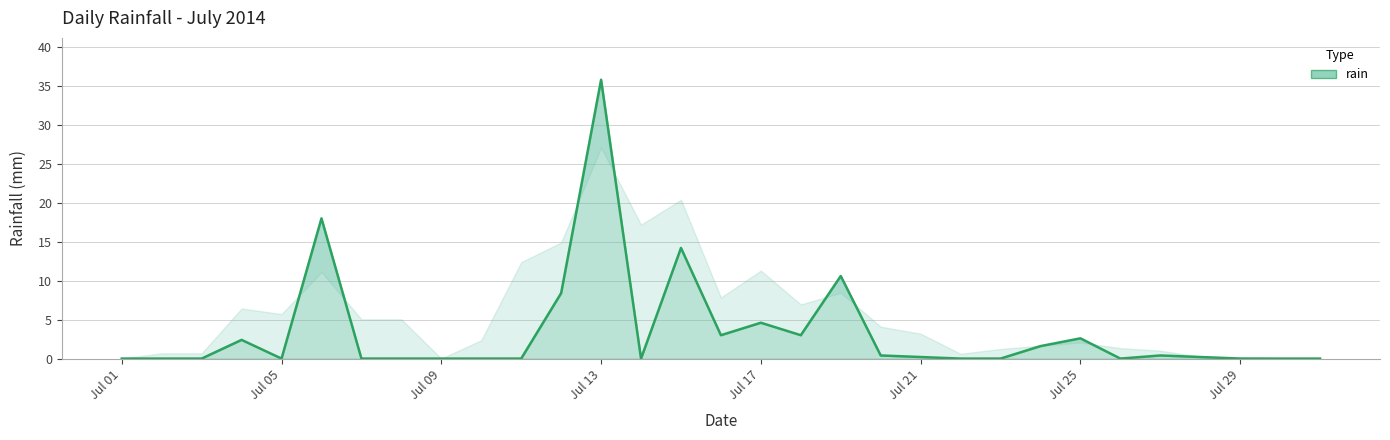

What is the change in value from 2014-07-07 to 2014-07-16?

+3.0